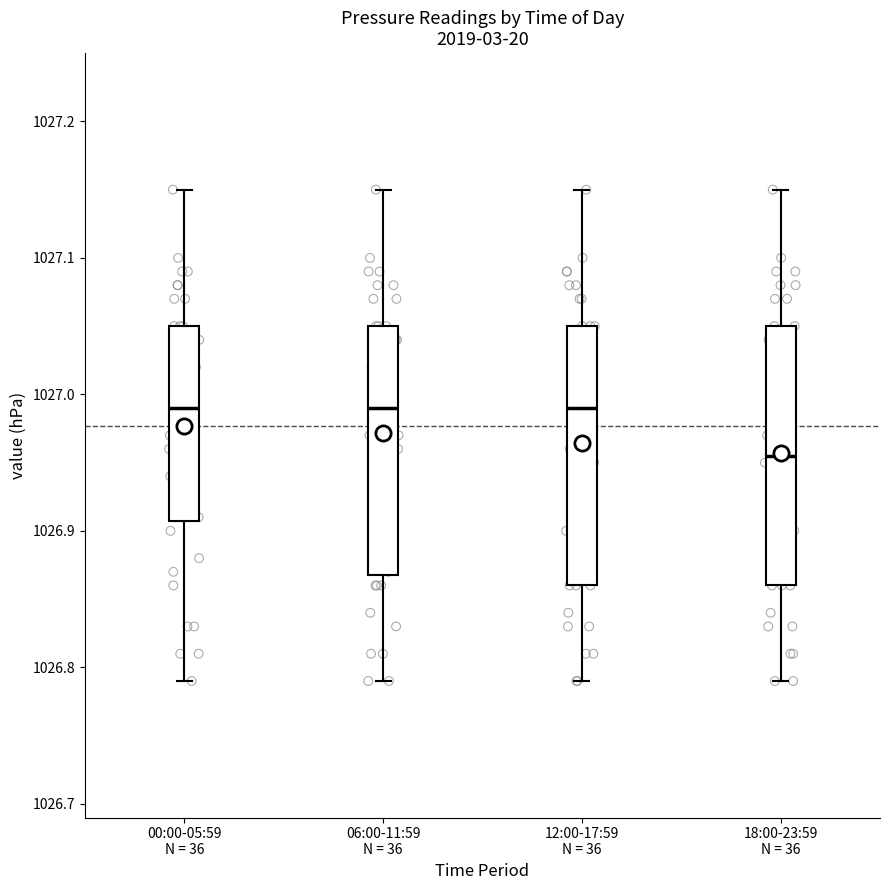

Reading left to right, read every box against the y-axis: the position of its median line, the range the box covers, and the ends of its whiskers. The values are not printed on the chart, so give them approximately, as read against the axis.

00:00-05:59 N = 36: median 1026.99, box 1026.91 to 1027.05, whiskers 1026.79 to 1027.15
06:00-11:59 N = 36: median 1026.99, box 1026.87 to 1027.05, whiskers 1026.79 to 1027.15
12:00-17:59 N = 36: median 1026.99, box 1026.86 to 1027.05, whiskers 1026.79 to 1027.15
18:00-23:59 N = 36: median 1026.96, box 1026.86 to 1027.05, whiskers 1026.79 to 1027.15